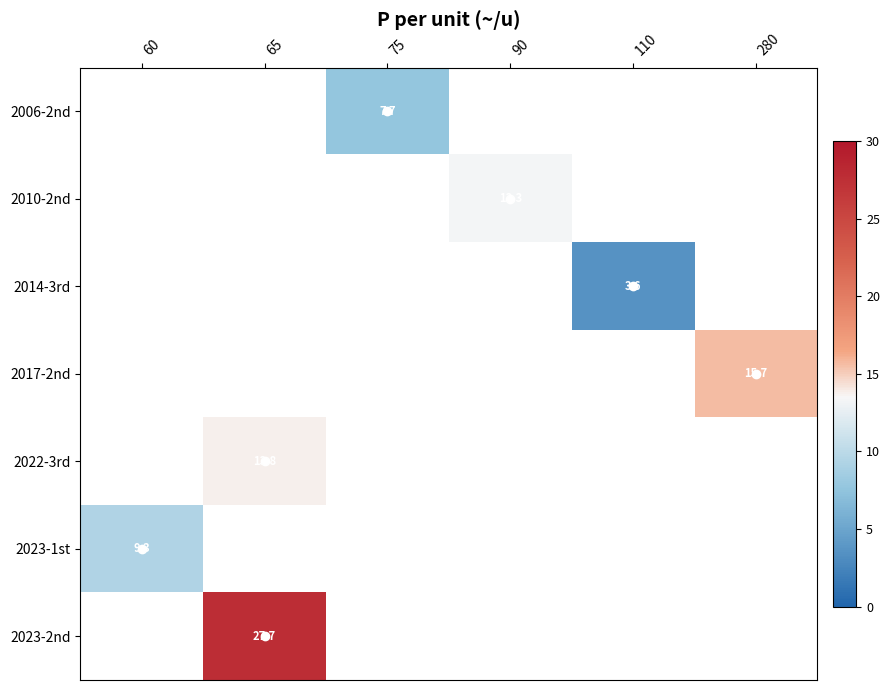

At which category does the chart reach its minimum across all series?

110